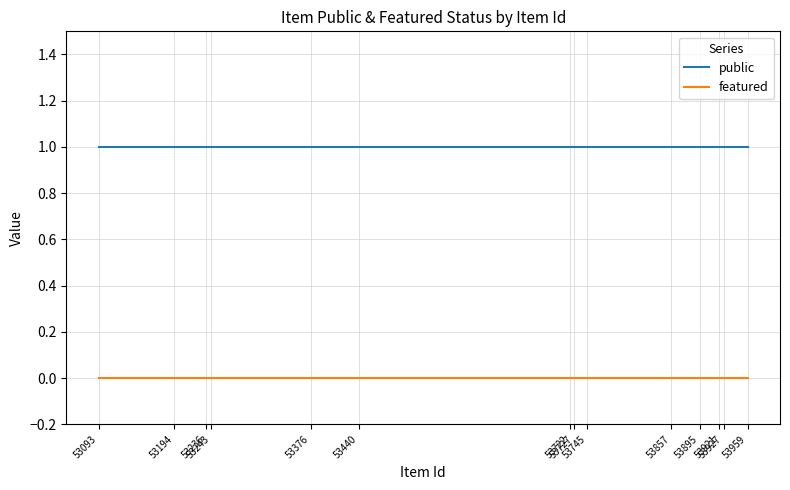

Reading right to left, extract all data points from this chart.

public: 53093=1	53194=1	53236=1	53243=1	53376=1	53440=1	53722=1	53727=1	53745=1	53857=1	53895=1	53921=1	53927=1	53959=1
featured: 53093=0	53194=0	53236=0	53243=0	53376=0	53440=0	53722=0	53727=0	53745=0	53857=0	53895=0	53921=0	53927=0	53959=0